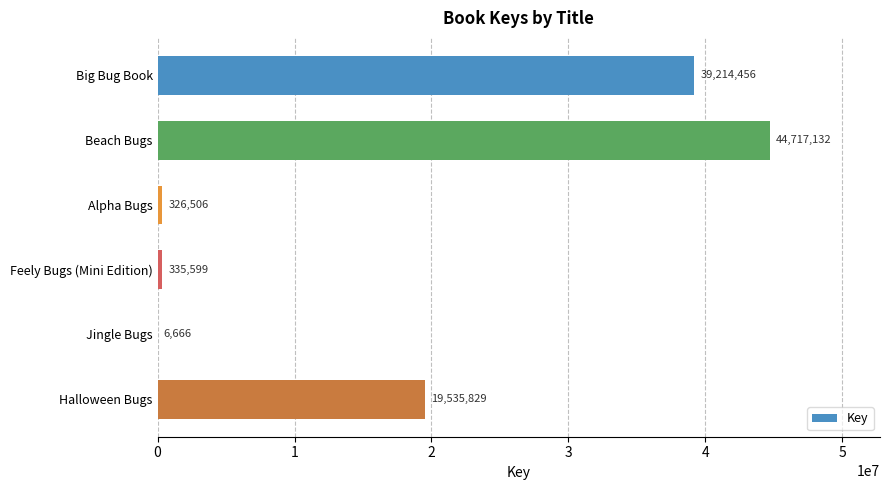

The chart shows a value of 29286440 at Halloween Bugs. True or false?

False